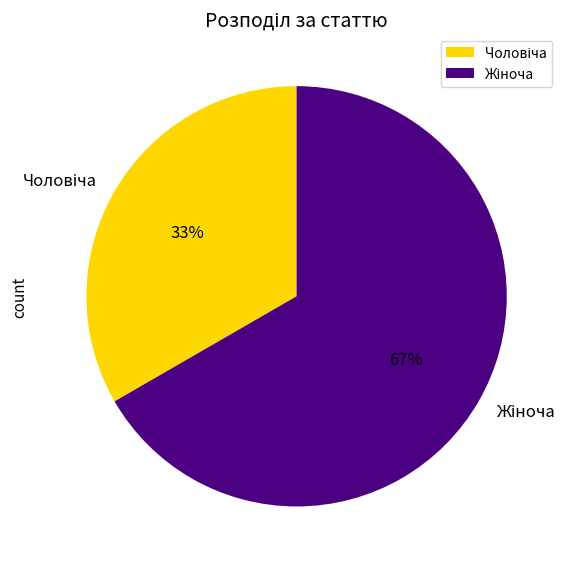

How many segments does this pie chart have?

2